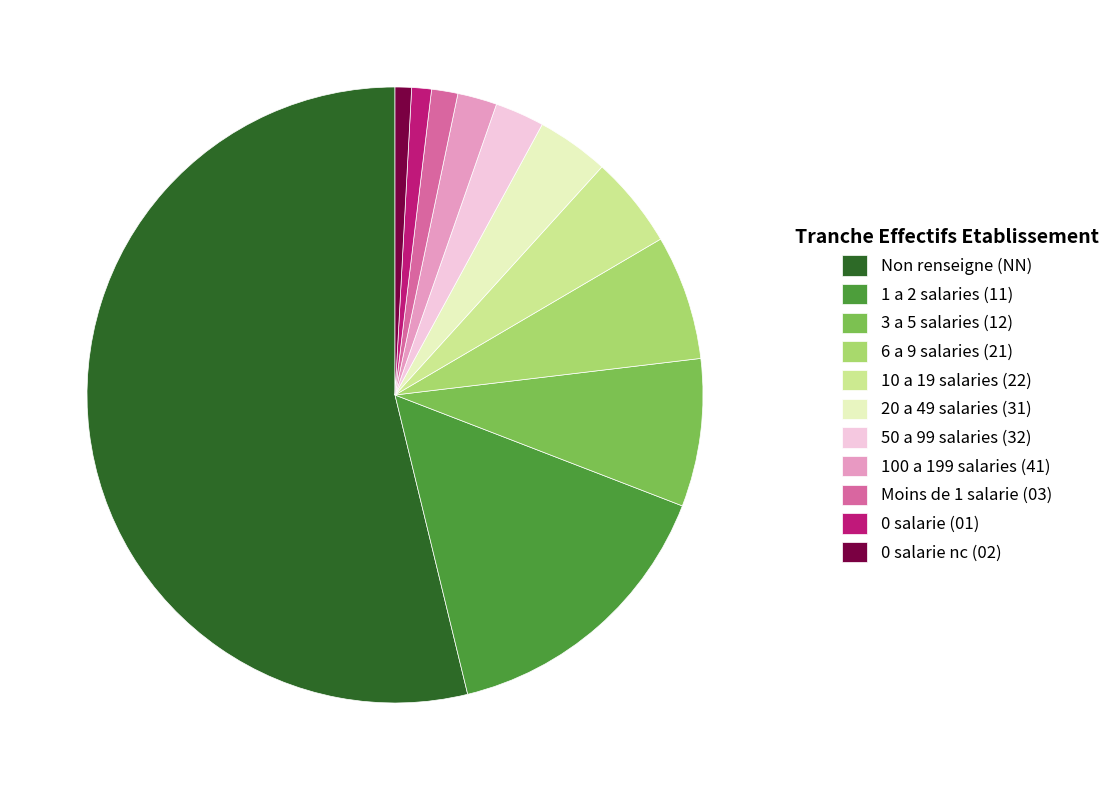

Which has a higher value, 6 a 9 salaries (21) or 0 salarie nc (02)?

6 a 9 salaries (21)